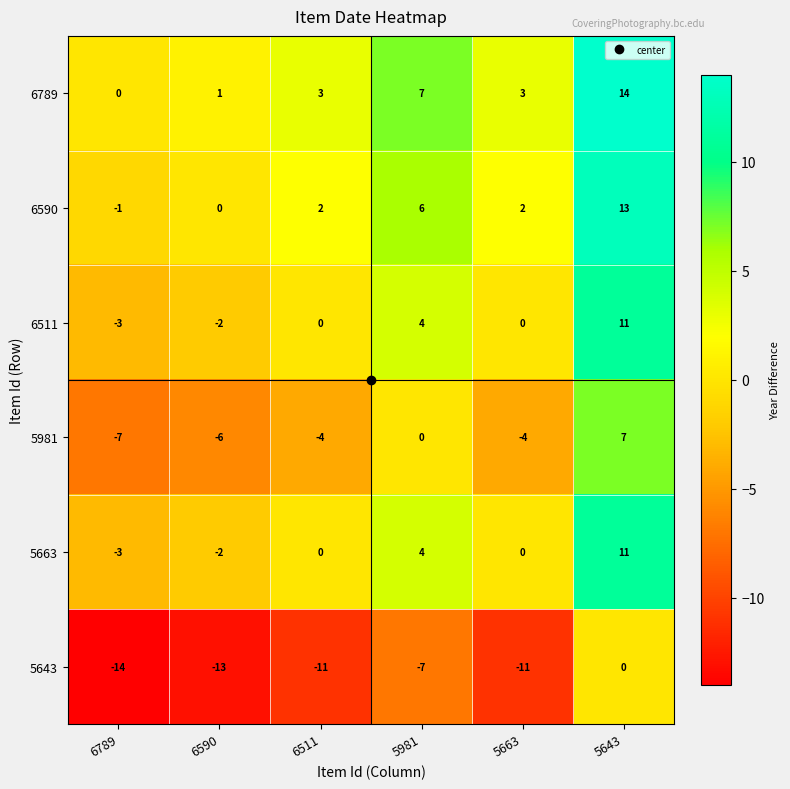

What is the difference between the 6590 values at 6511 and 5981?

4